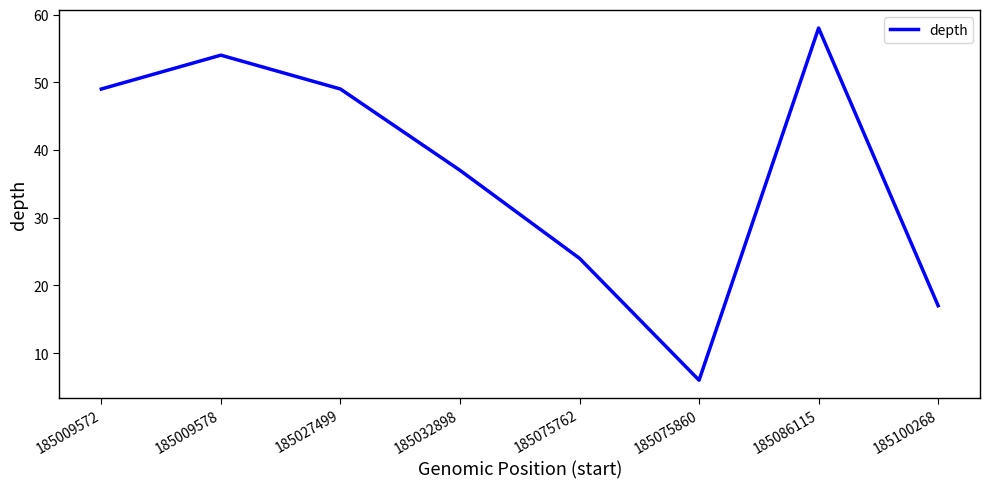

What is the difference between the second highest and minimum values?

48